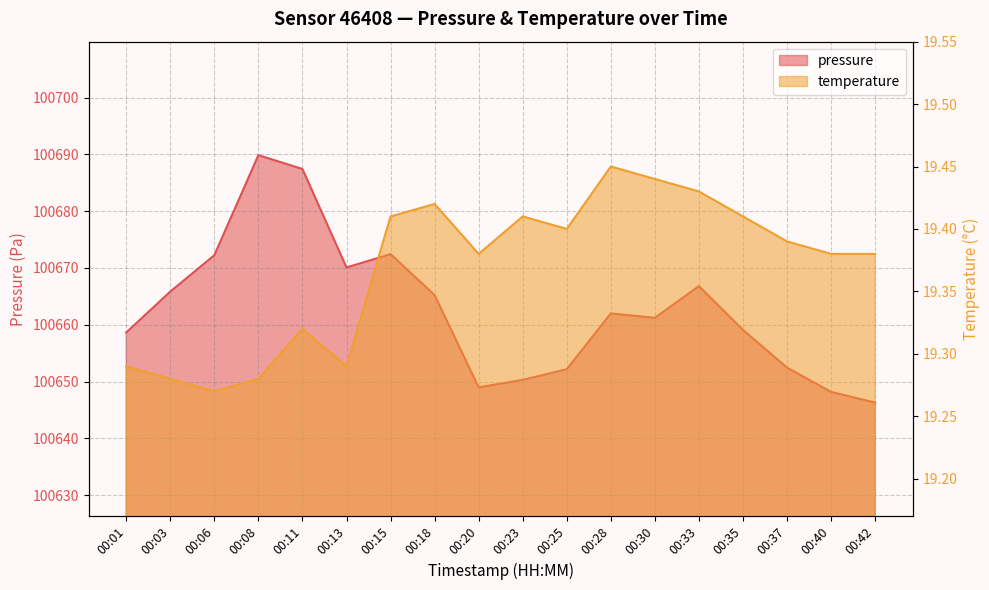

Is the value of temperature at 00:20 greater than the value of pressure at 00:11?

No